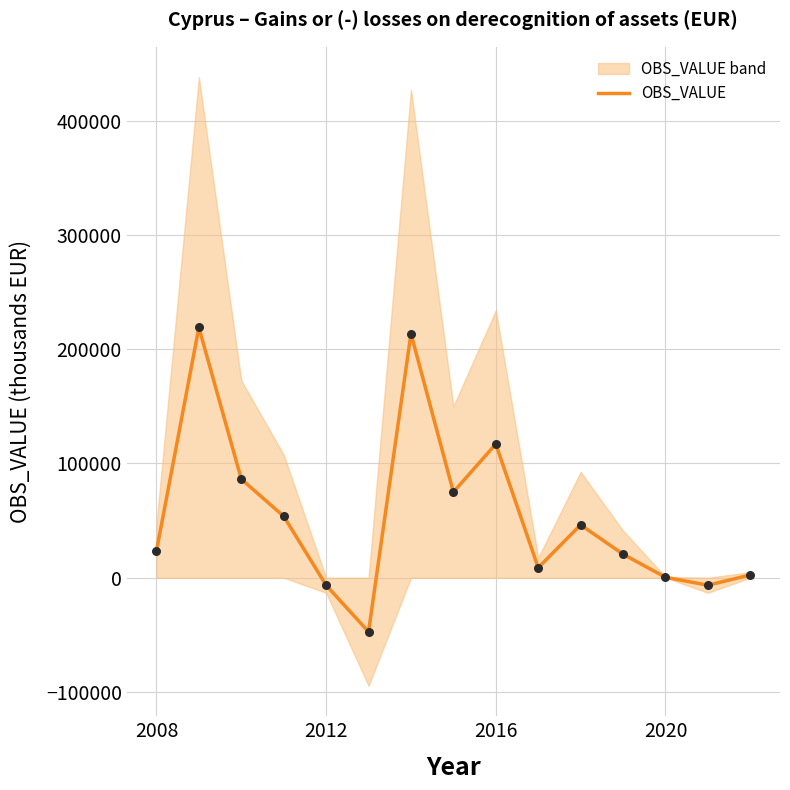

What is the minimum value for OBS_VALUE?

-47313.0